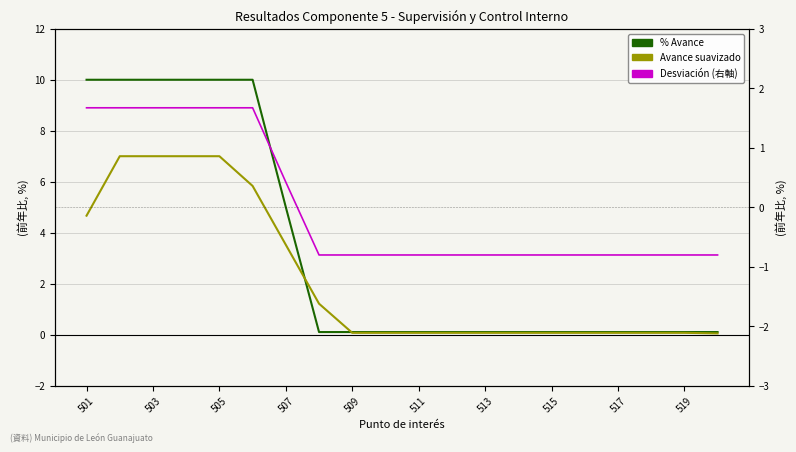

Which category has the highest value across all series?

501